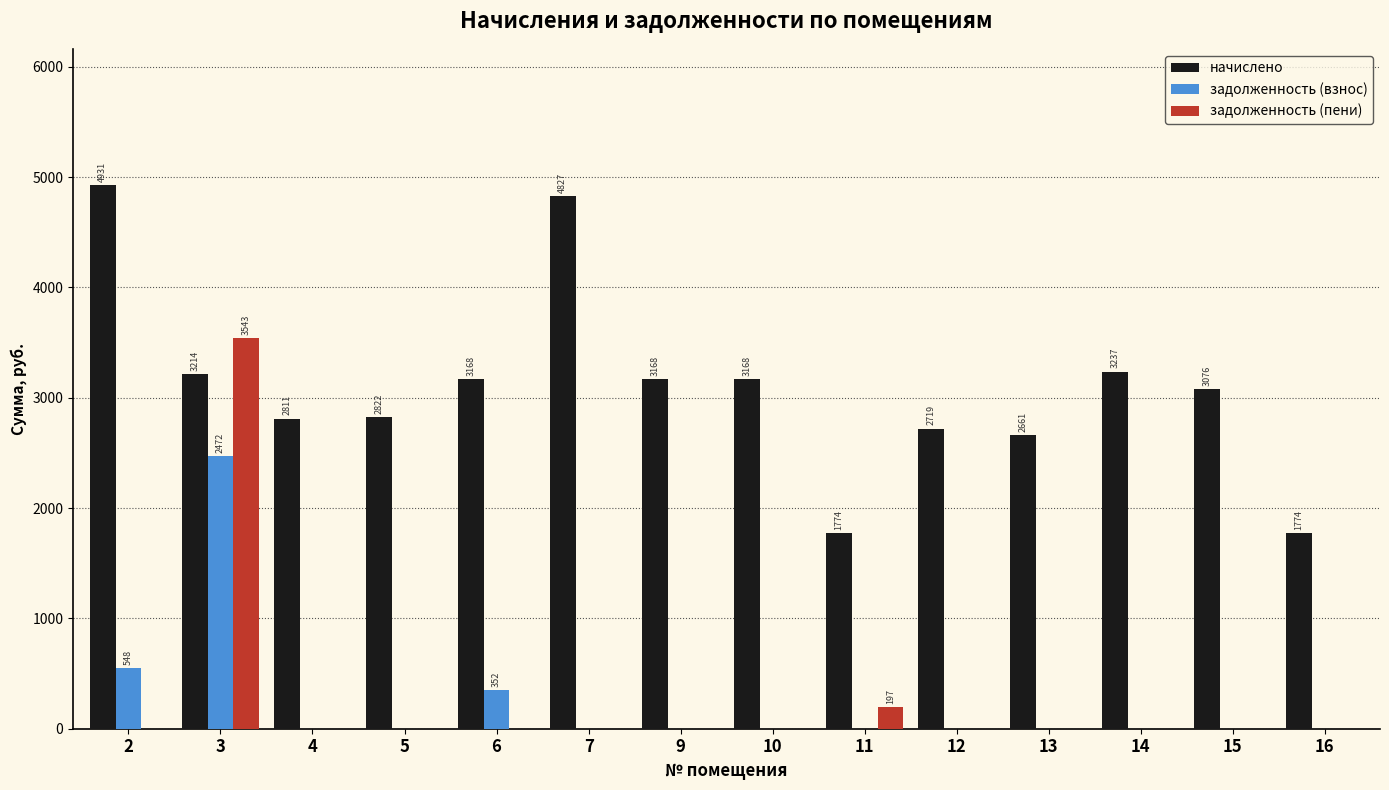

At which category is the sum across all series the highest?

3